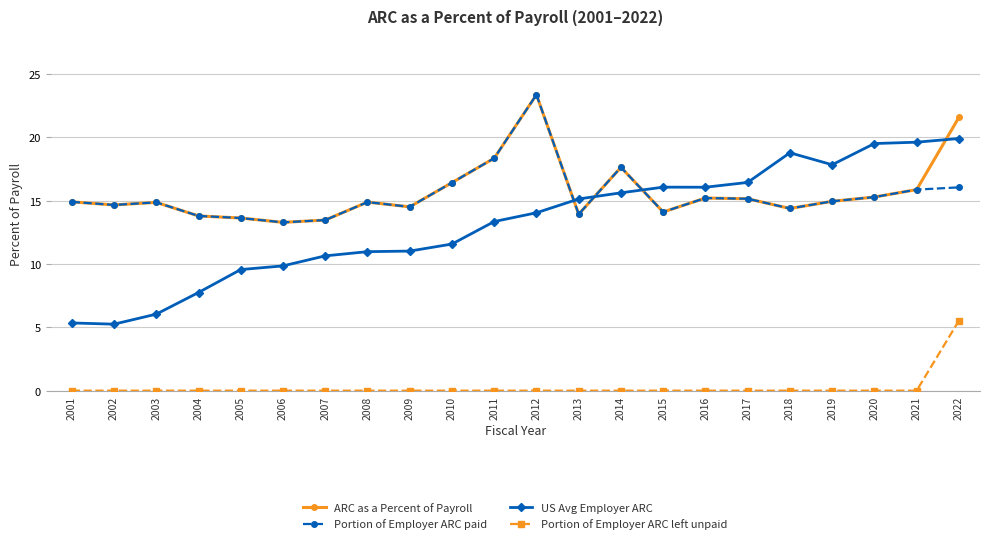

At which category is the sum across all series the highest?

2022